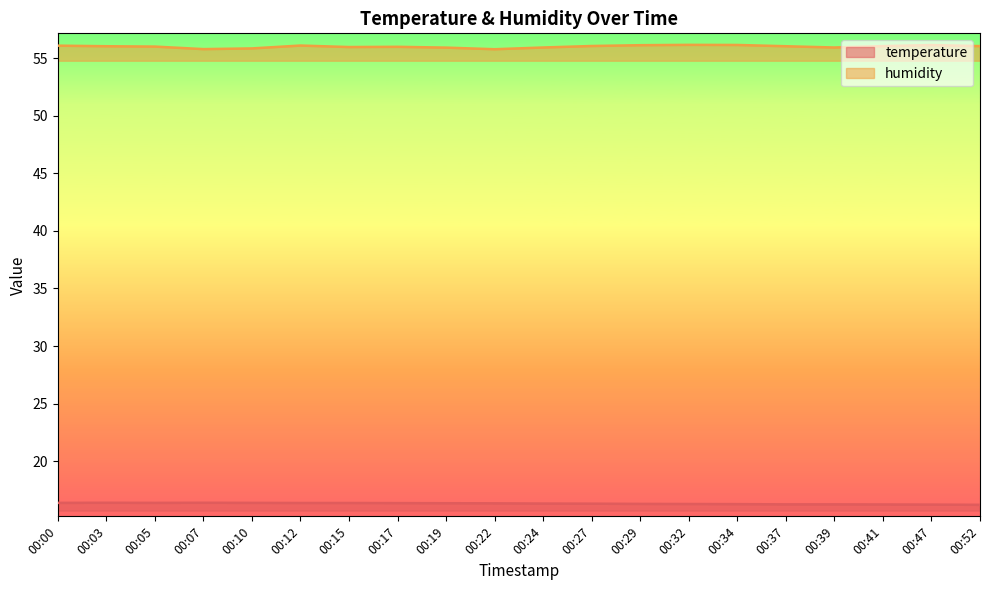

True or false: humidity and temperature intersect in this chart.

False